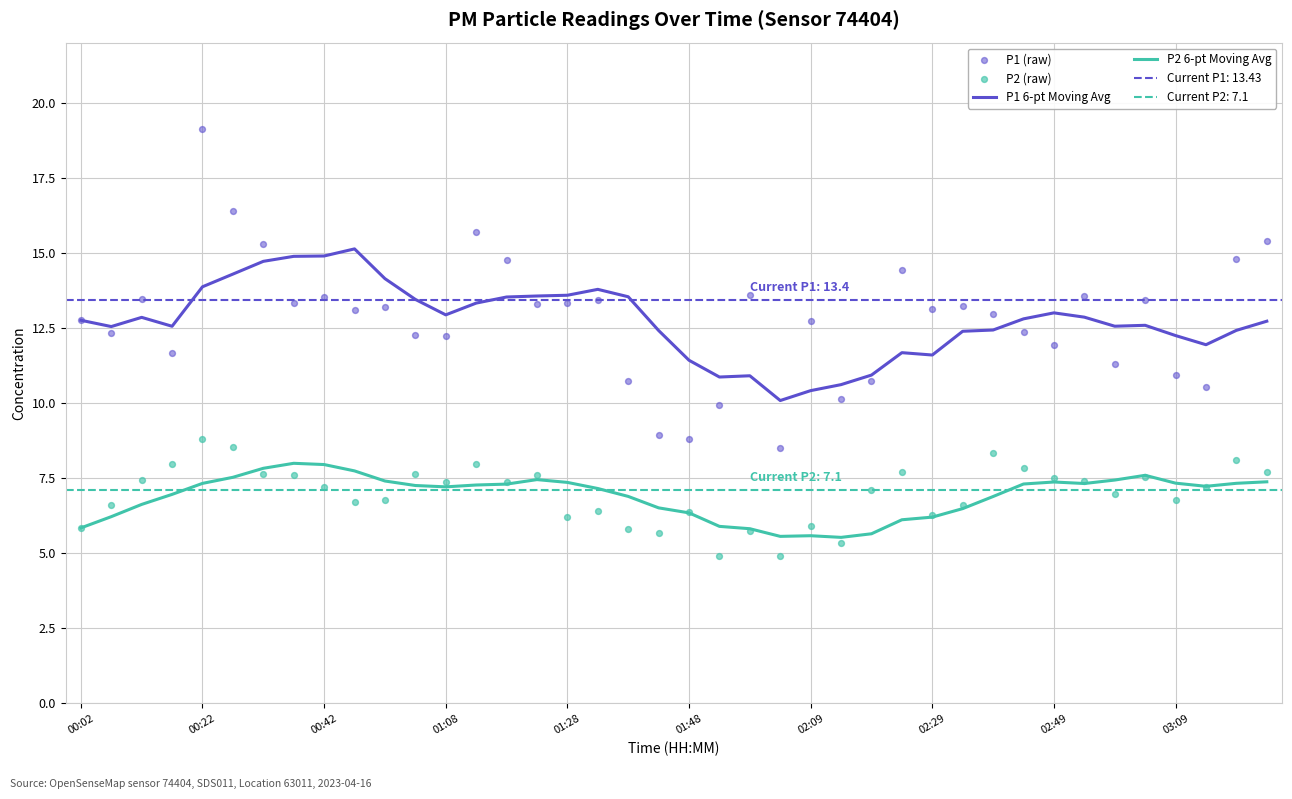

Which series has the largest Y range (max minus min)?

P1 (raw)